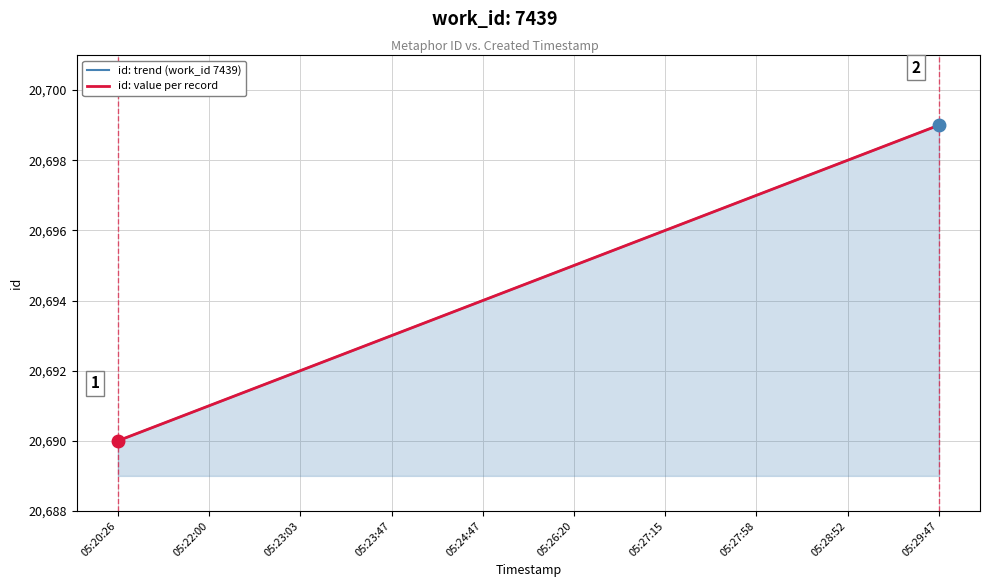

Which series changed the most between 05:23:03 and 05:26:20?

id: trend (work_id 7439)